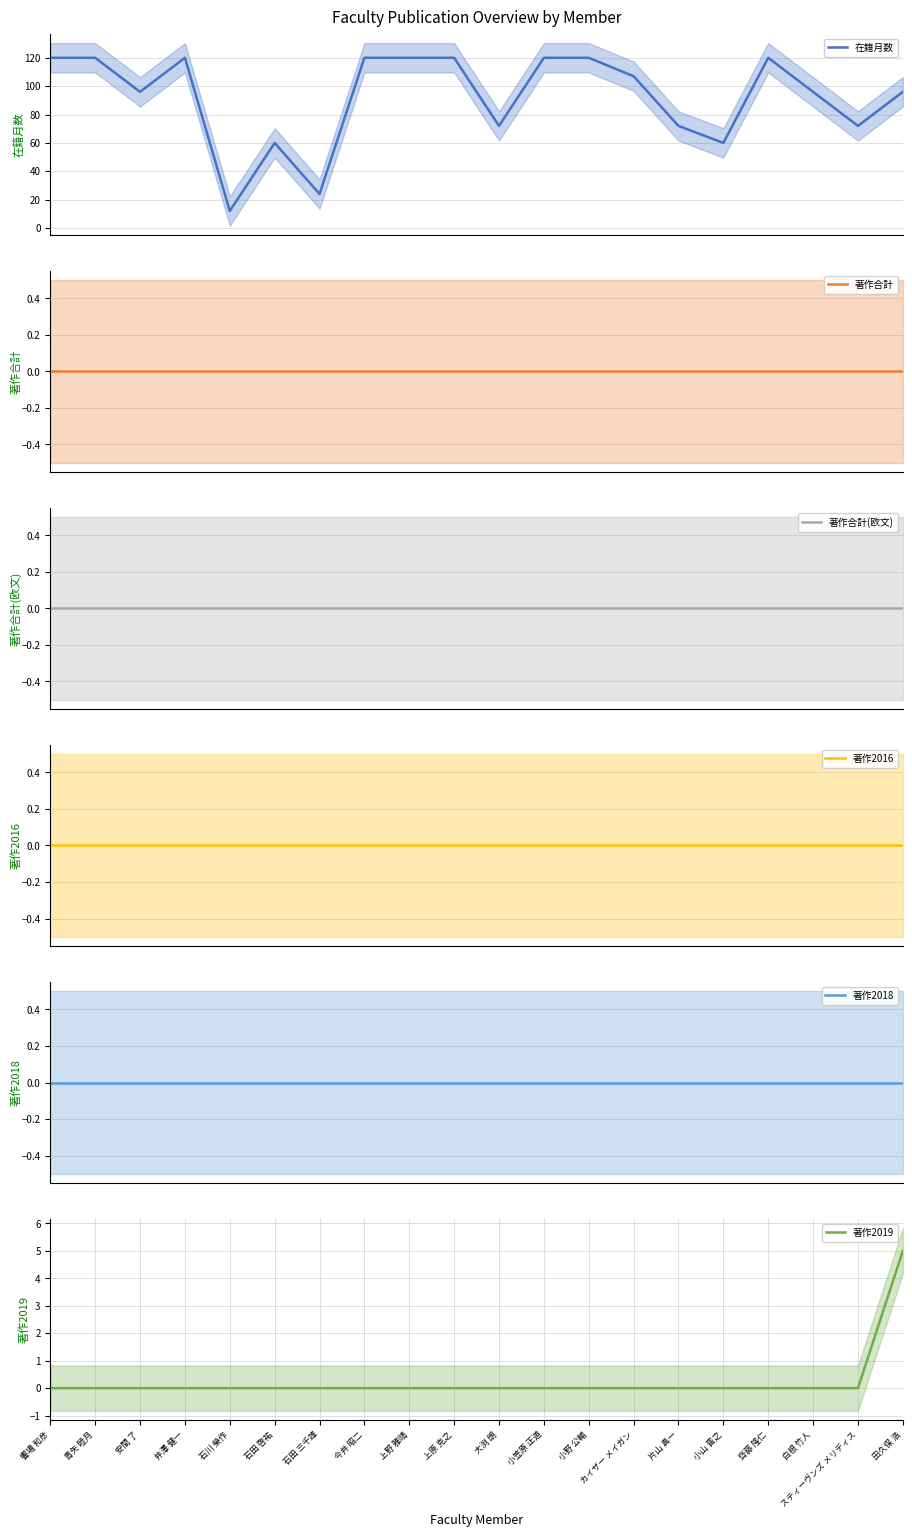

Is the value of 著作2019 at 青矢 睦月 greater than the value of 著作合計 at 井澤 健一?

No